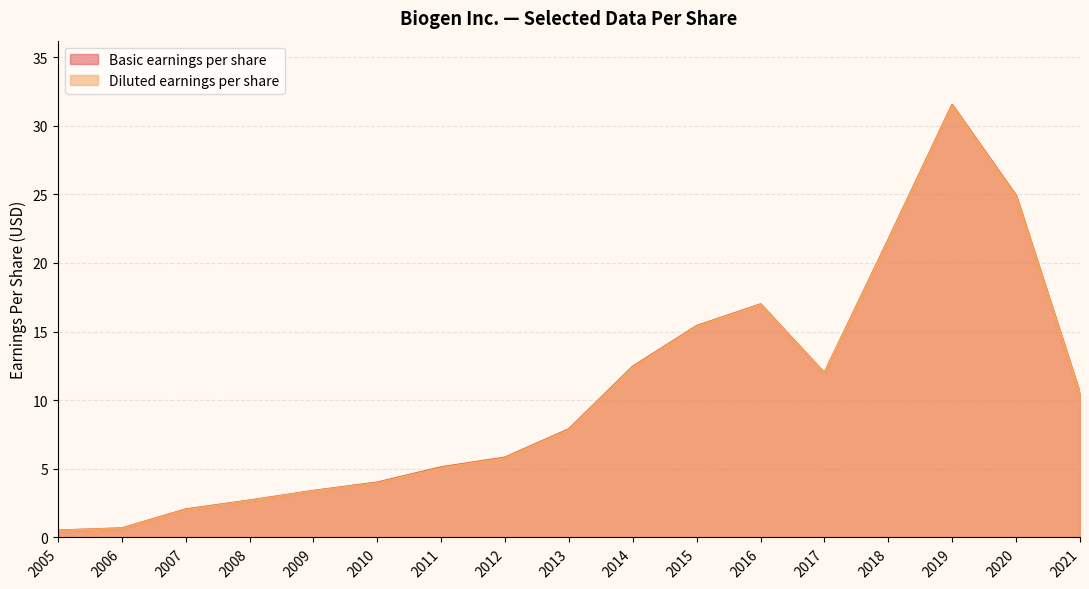

Which series has the largest total across all categories?

Basic earnings per share